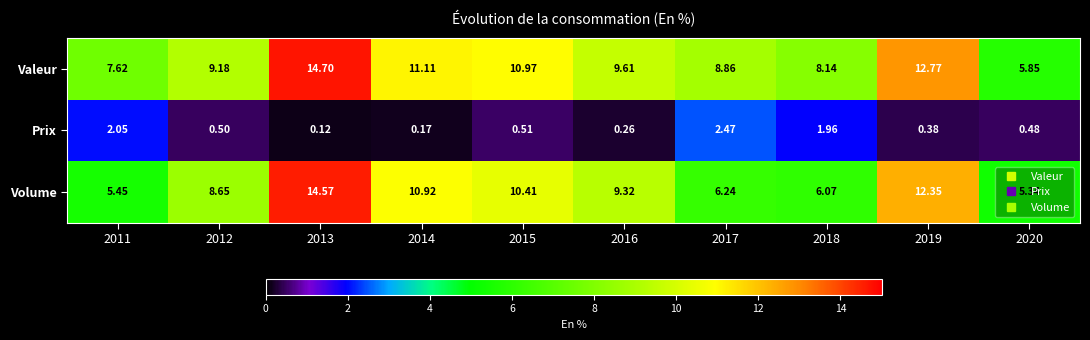

Which series has the largest range (max minus min)?

Volume